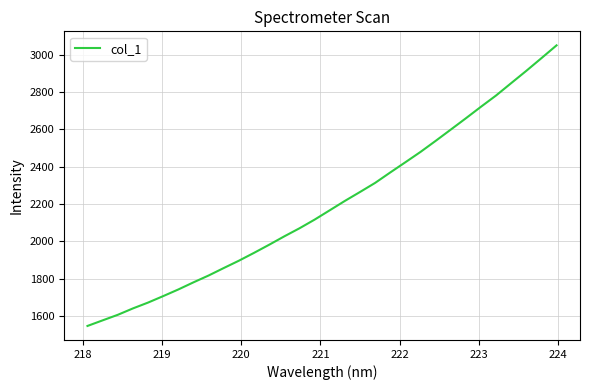

What is the sum of all values?

70294.7